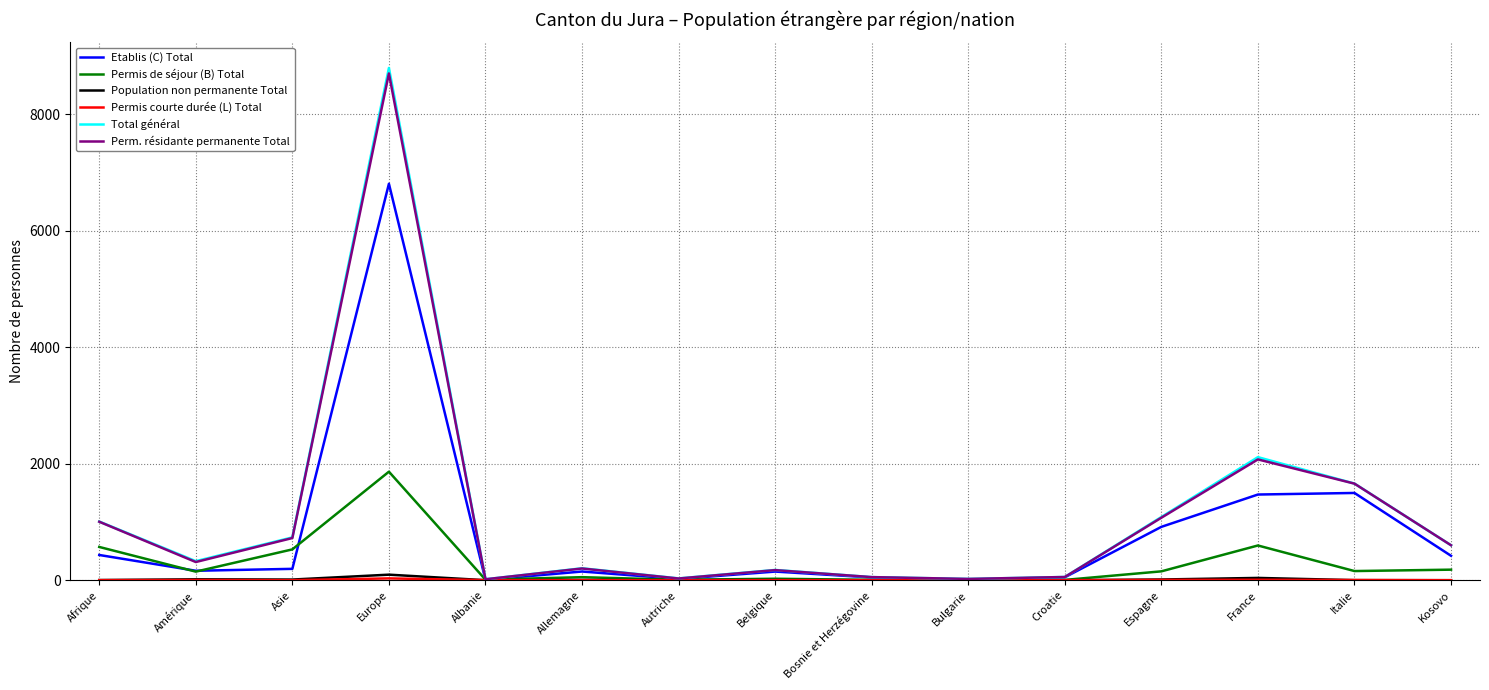

Which series changed the most between Afrique and Bosnie et Herzégovine?

Total général